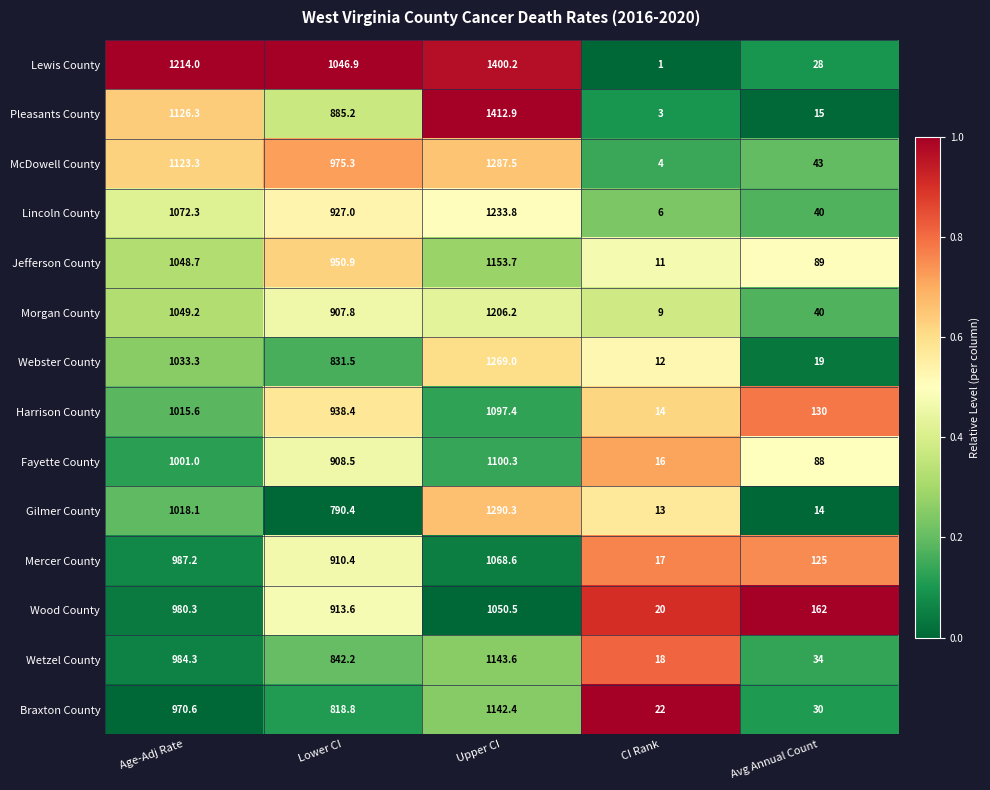

Count the number of categories in the chart.

5